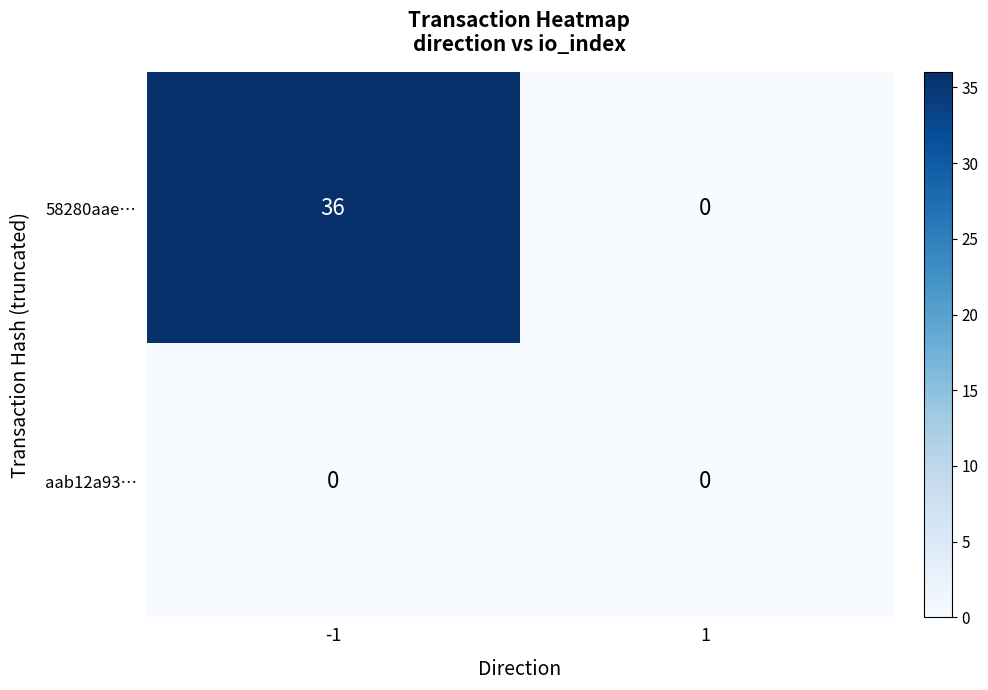

True or false: aab12a93… has a value of 0 at -1.

True